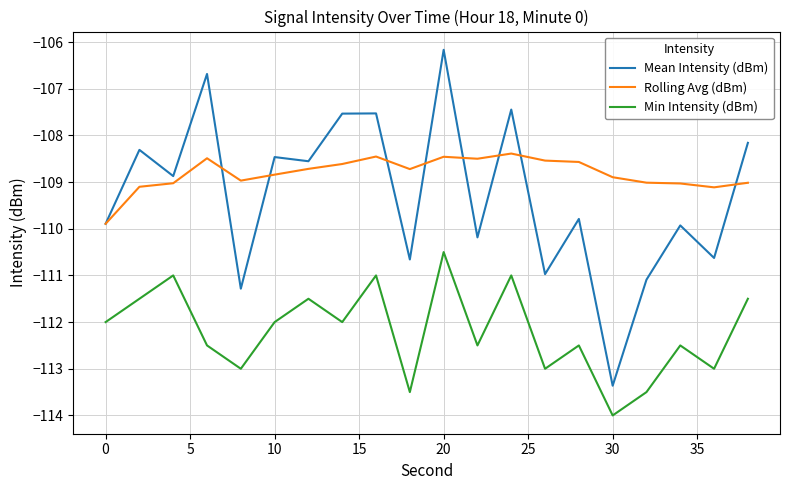

List the series in order of their peak value, lowest first.

Min Intensity (dBm), Rolling Avg (dBm), Mean Intensity (dBm)